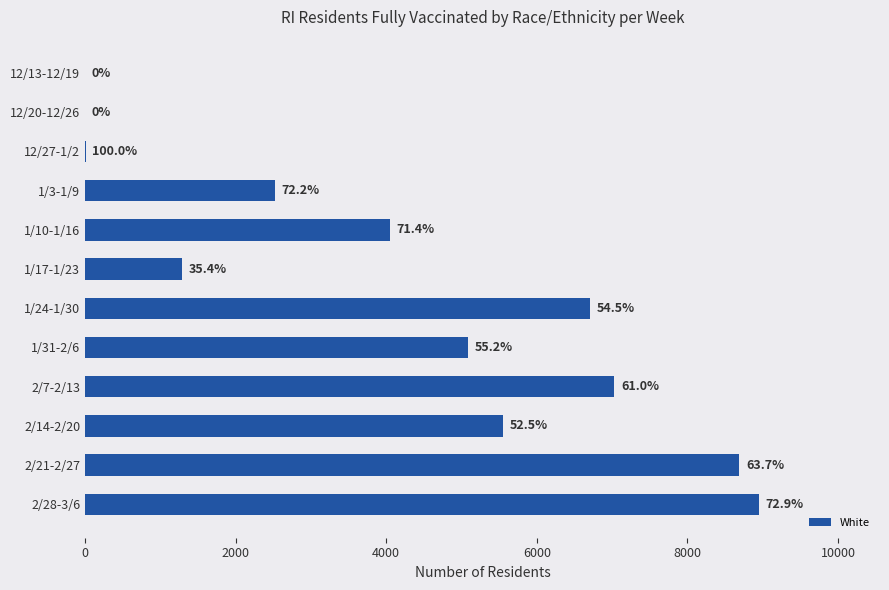

What is the sum of all values?

49872